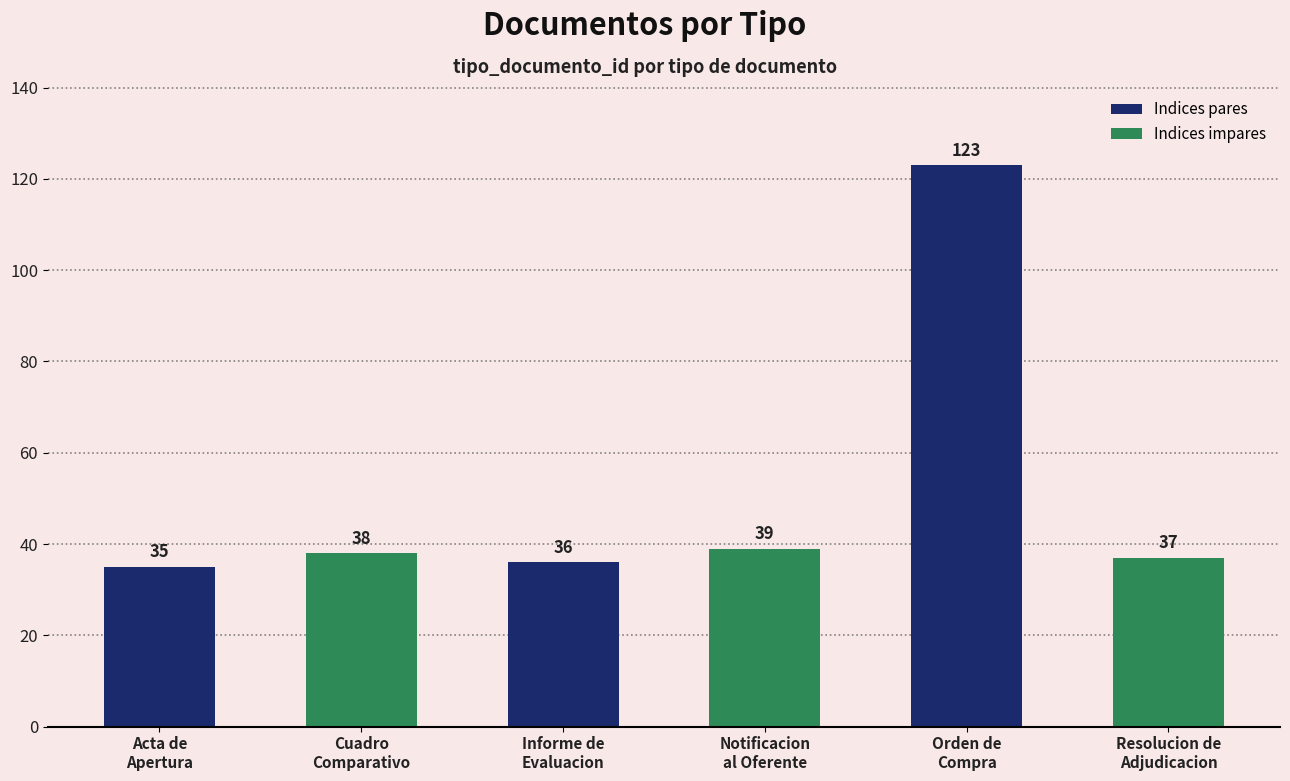

What is the change in value from Acta de
Apertura to Orden de
Compra?

+88